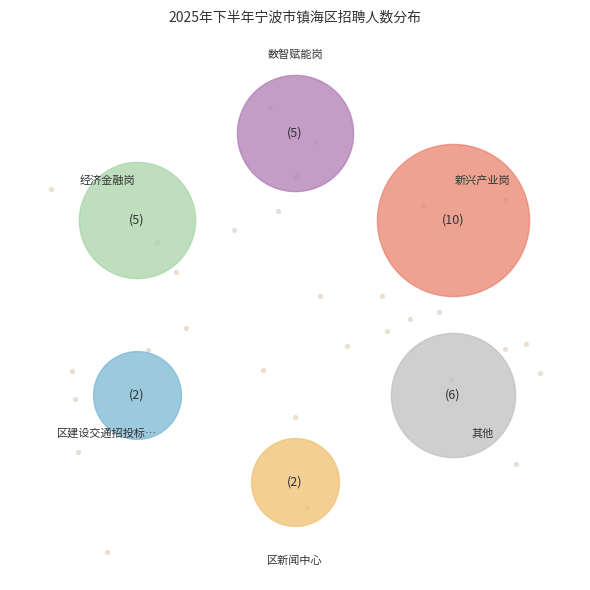

Does 数智赋能岗 represent more than half of the total?

No